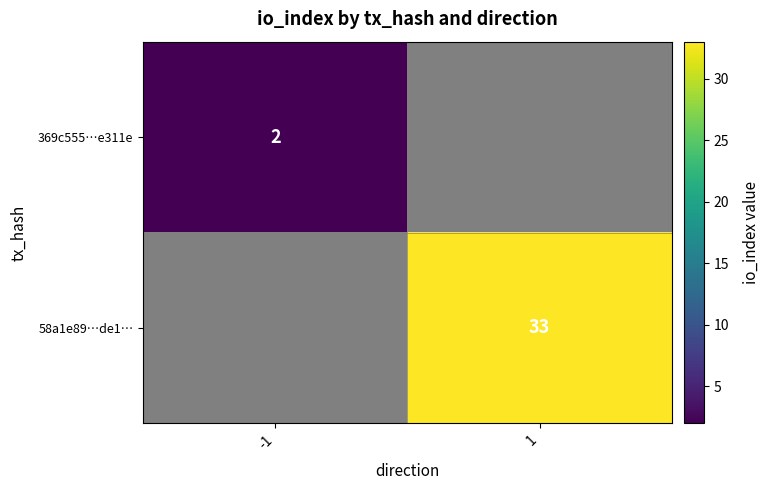

The value of 369c555…e311e at -1 is 3. True or false?

False